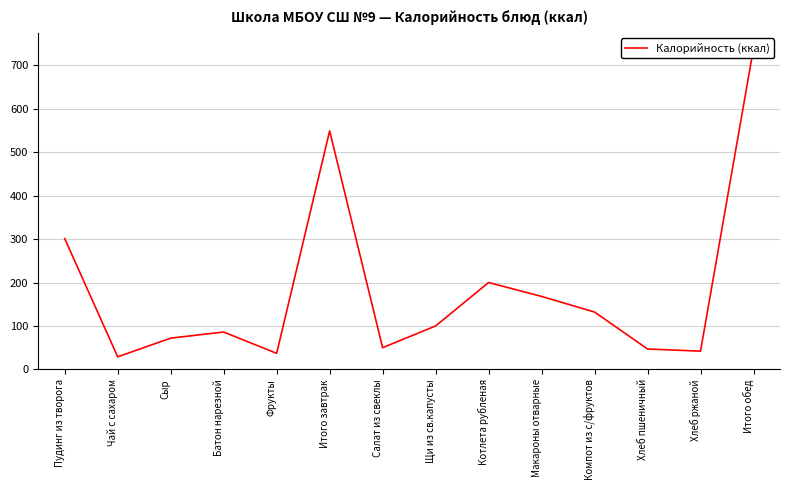

What is the value of the 4th point from the left?

86